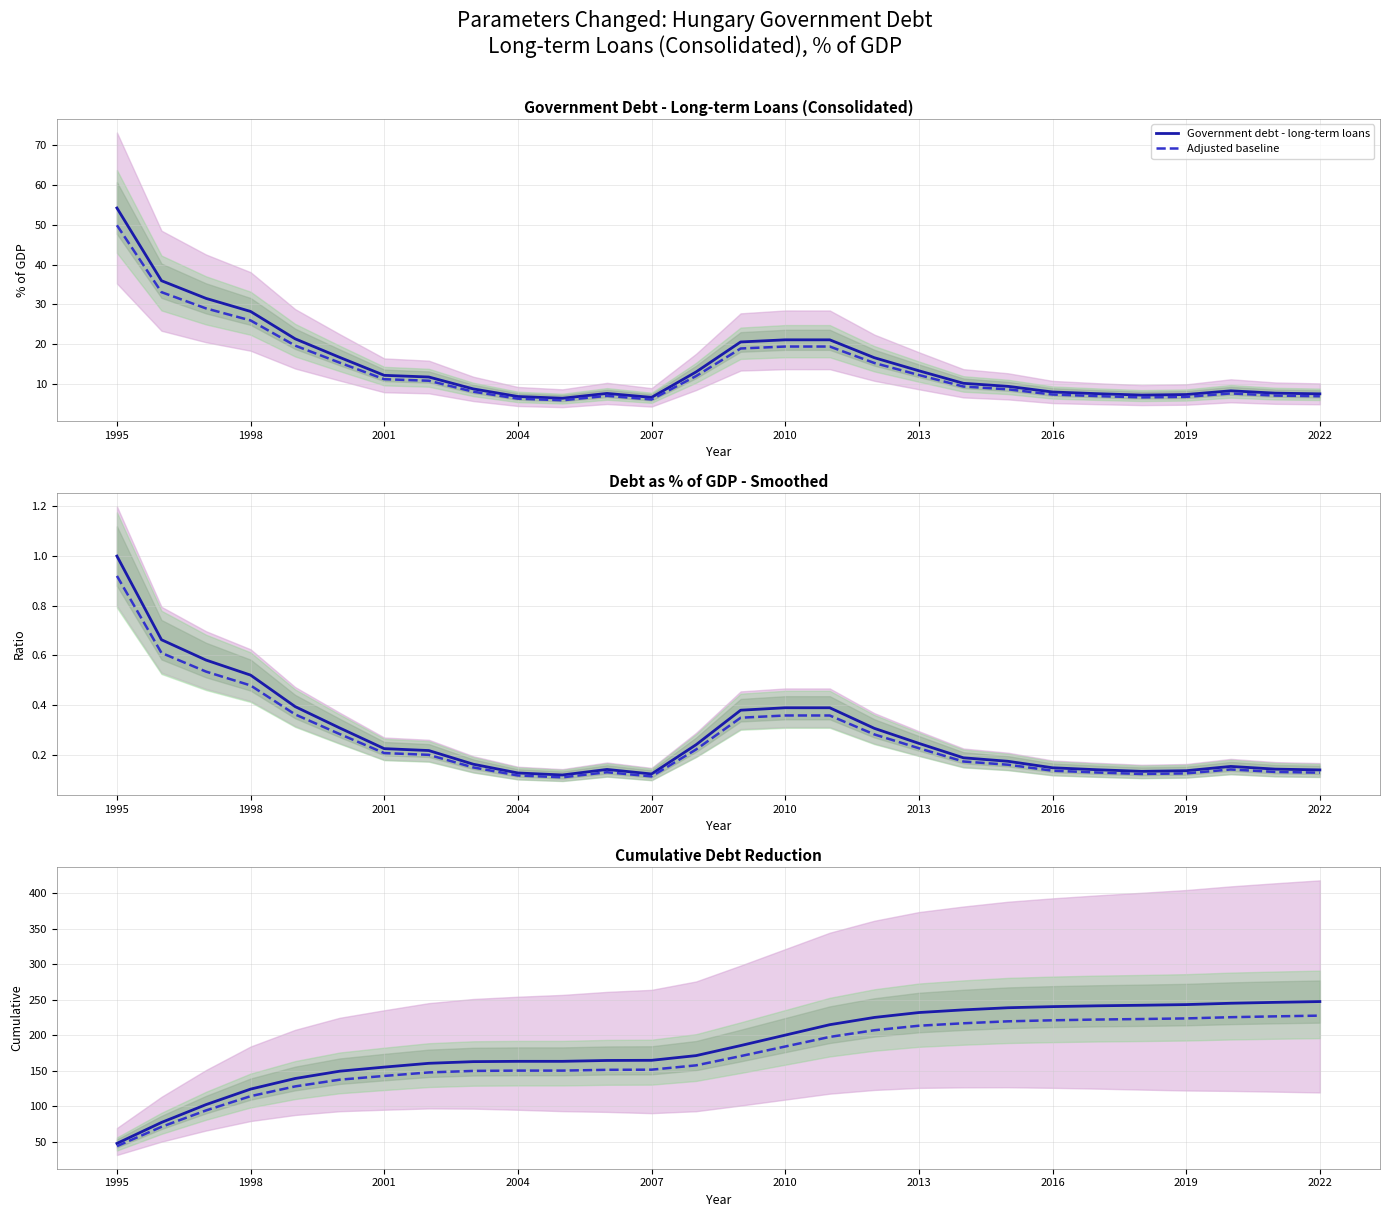

True or false: Adjusted baseline has a value of 200.2 at 2016.

False